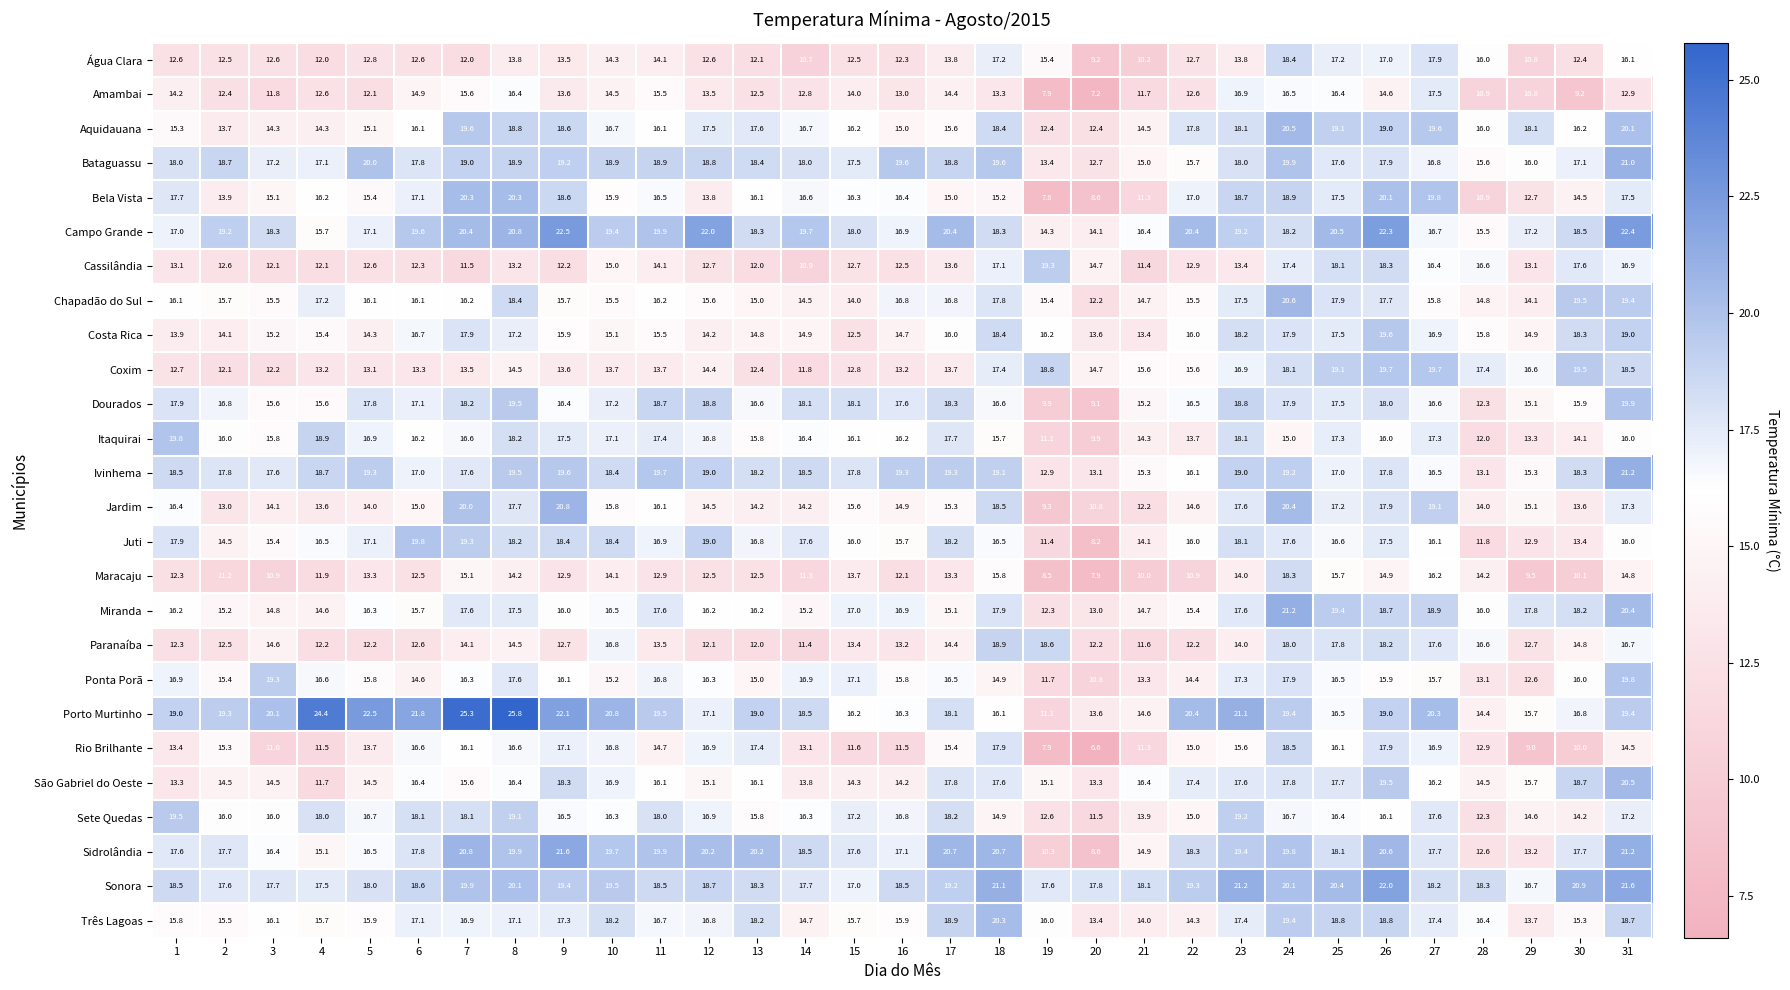

What is the difference between the maximum and second lowest values in the Sidrolândia series?

11.3